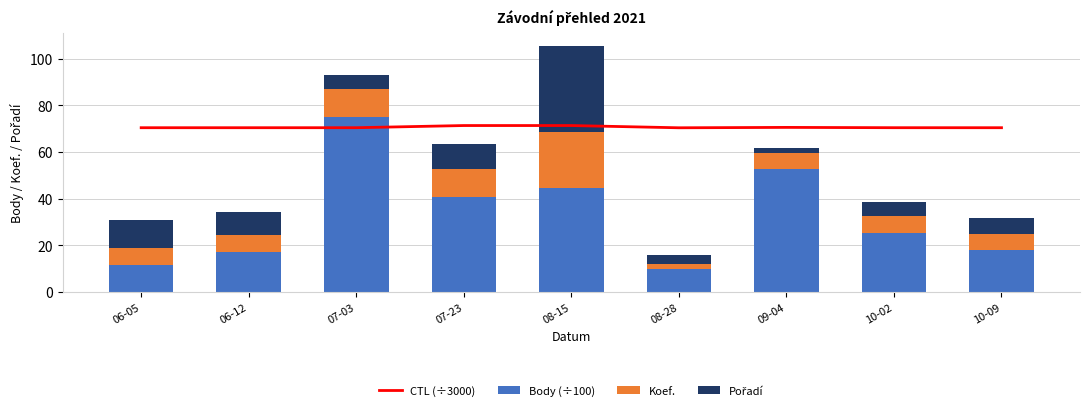

Is the value of CTL (÷3000) at 08-15 greater than the value of Koef. at 06-12?

Yes